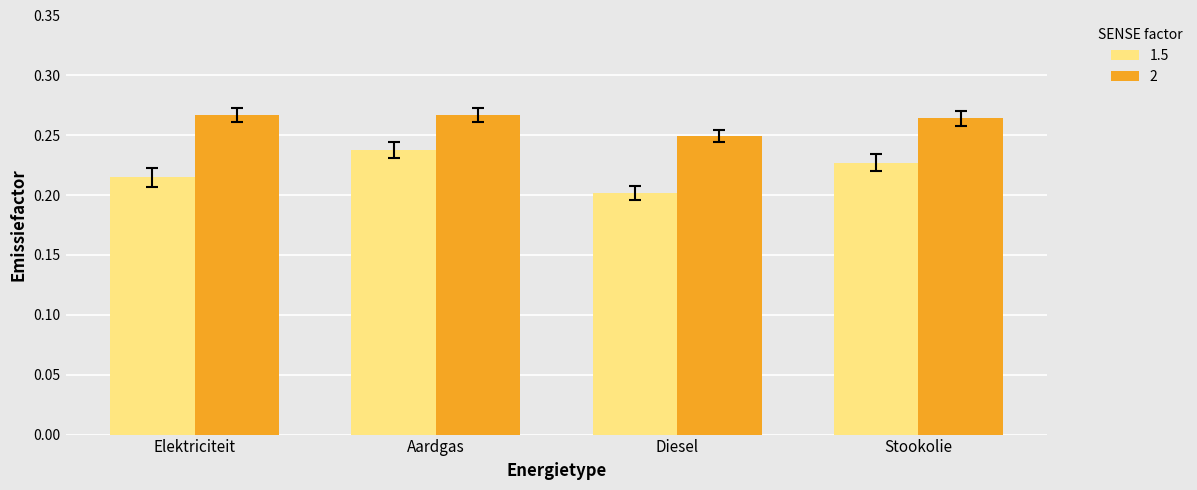

What is the label of the 2nd bar from the right?

Diesel